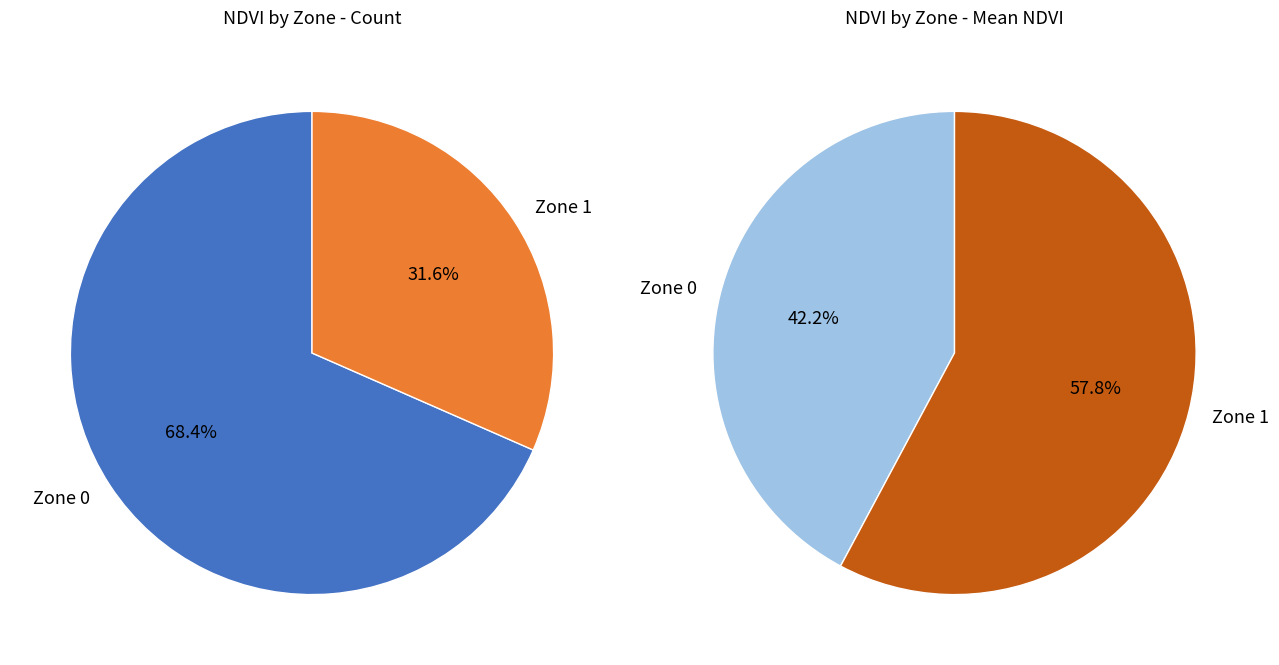

The Zone 1 slice represents 32% of the pie. True or false?

True